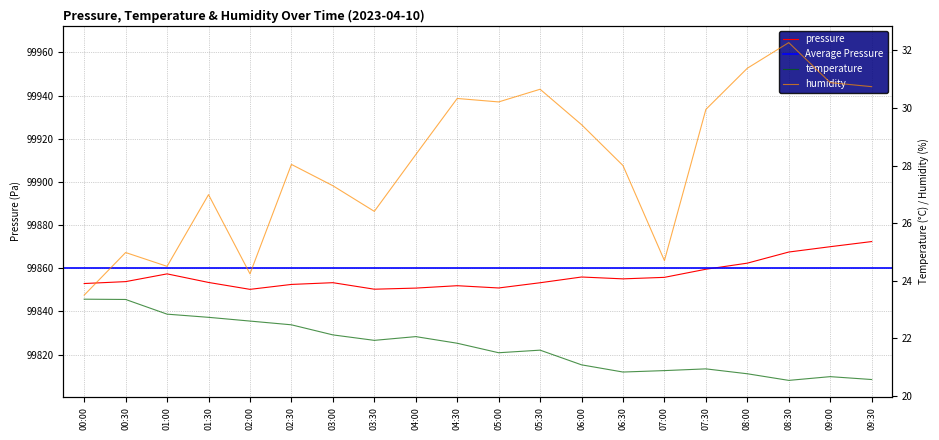

What is the label of the 3rd point from the right?

08:30